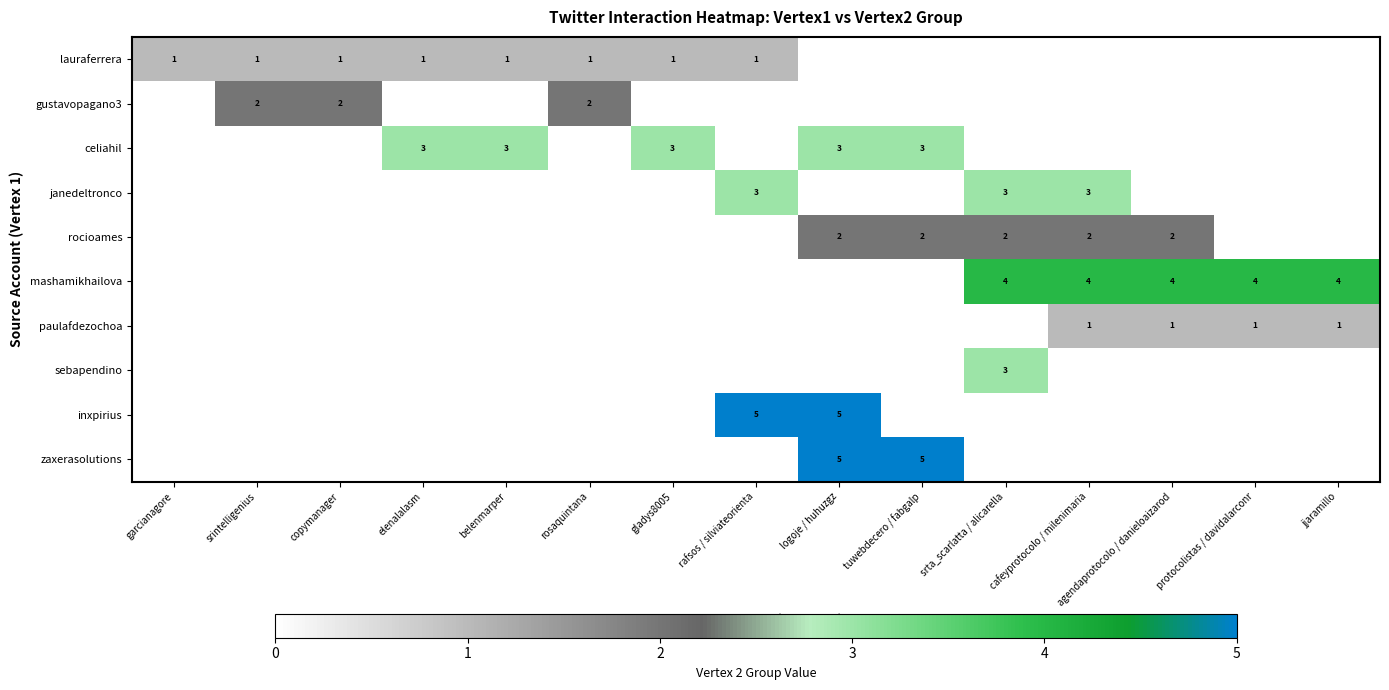

Which has a higher value, gladys8005 or tuwebdecero / fabgalp?

gladys8005